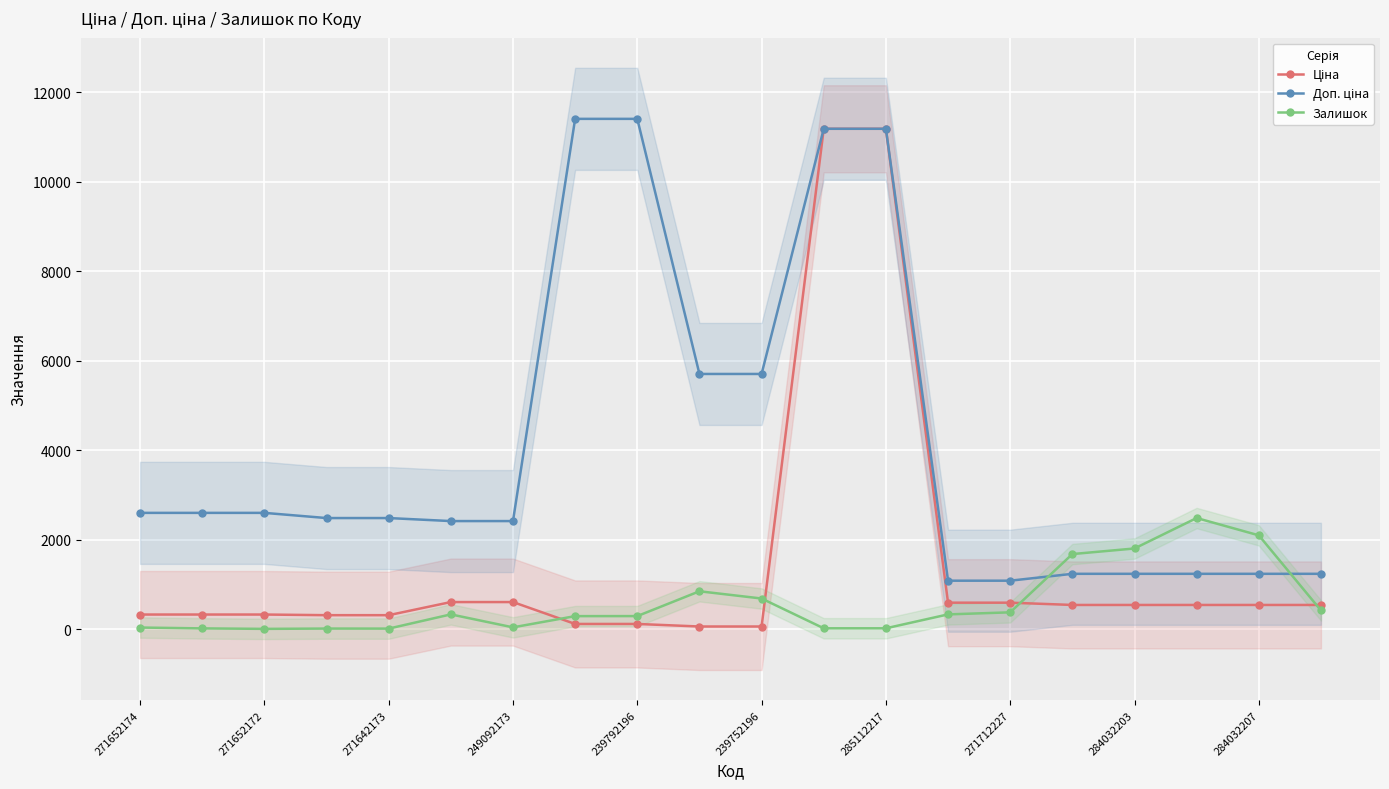

What is the sum of the Залишок values at 13 and 18?

2424.0